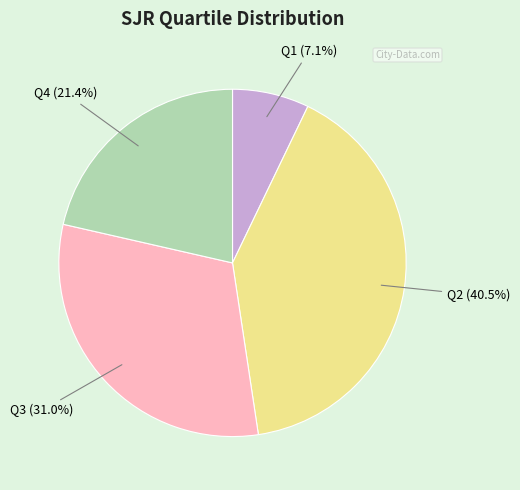

Does any single category account for the majority?

No